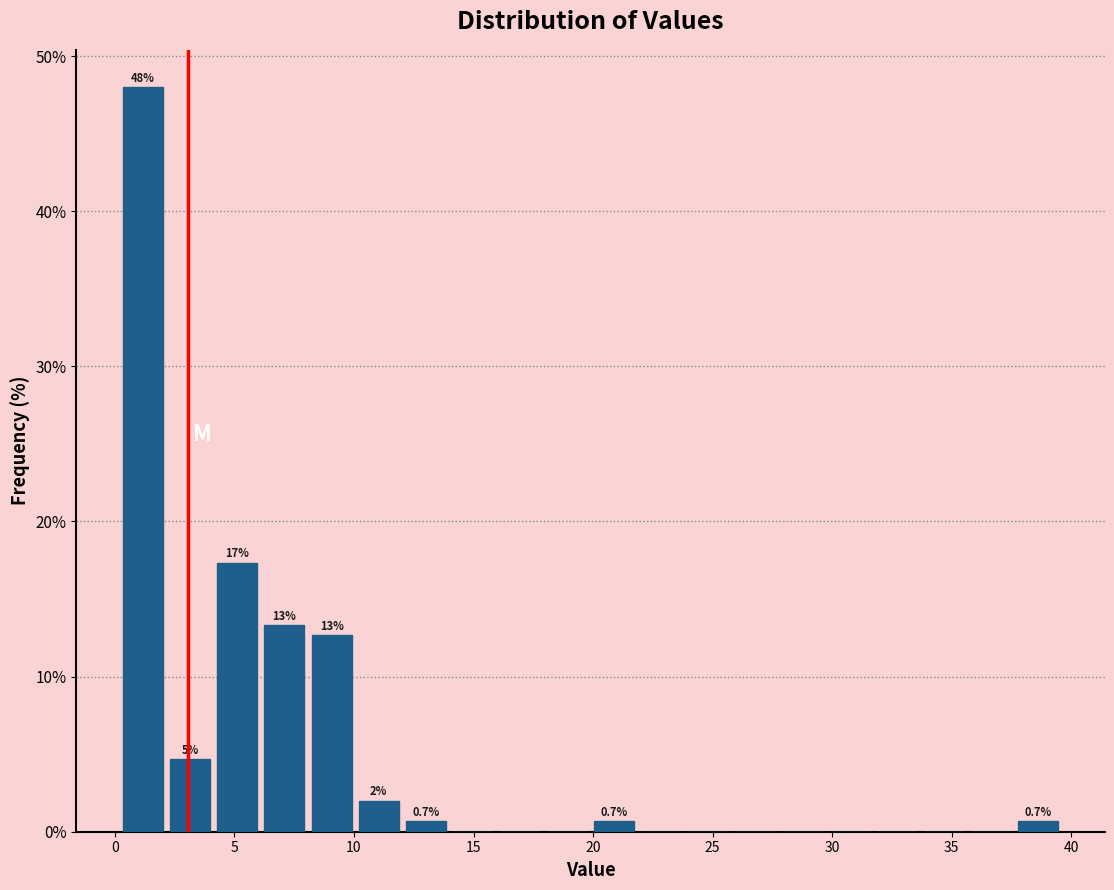

Read against the x-axis, roughly where is the centre of the tallest bar?

1.0